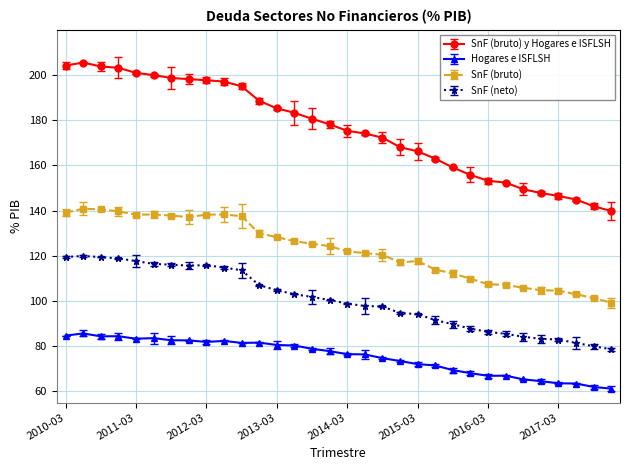

Rank the series by their average value, from lowest to highest.

Hogares e ISFLSH, SnF (neto), SnF (bruto), SnF (bruto) y Hogares e ISFLSH